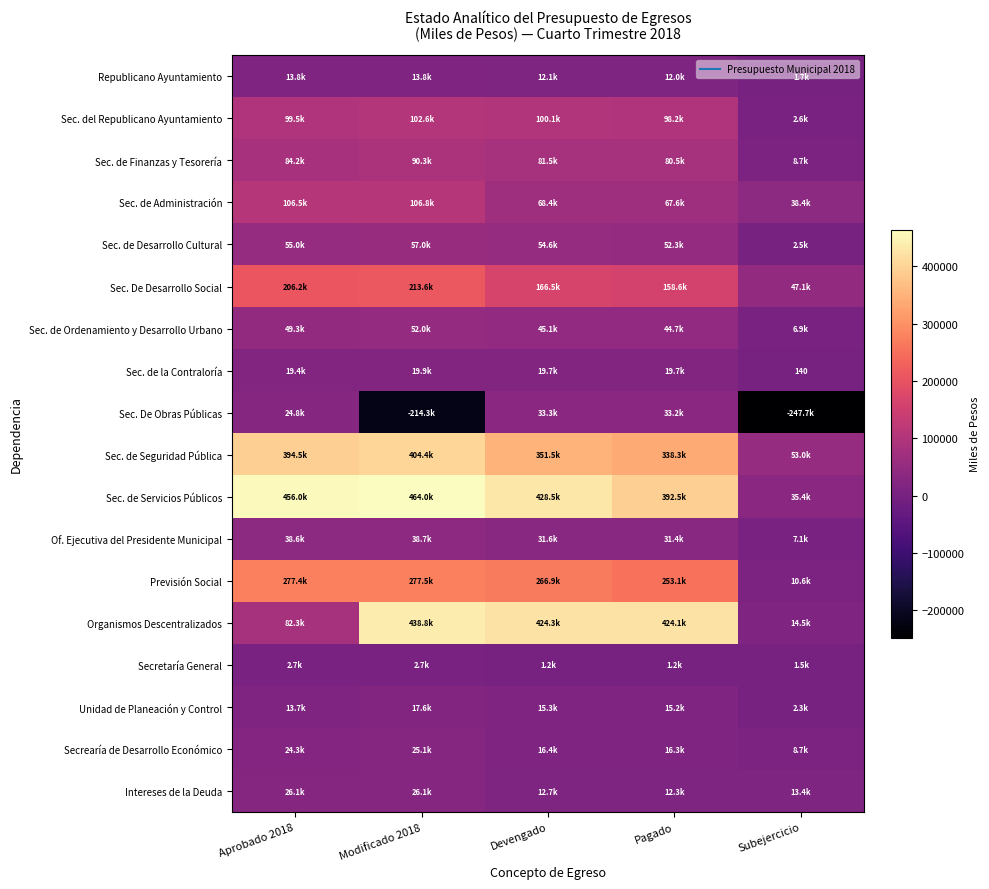

List the series in order of their peak value, lowest first.

Secretaría General, Republicano Ayuntamiento, Unidad de Planeación y Control, Sec. de la Contraloría, Secrearía de Desarrollo Económico, Intereses de la Deuda, Sec. De Obras Públicas, Of. Ejecutiva del Presidente Municipal, Sec. de Ordenamiento y Desarrollo Urbano, Sec. de Desarrollo Cultural, Sec. de Finanzas y Tesorería, Sec. del Republicano Ayuntamiento, Sec. de Administración, Sec. De Desarrollo Social, Previsión Social, Sec. de Seguridad Pública, Organismos Descentralizados, Sec. de Servicios Públicos